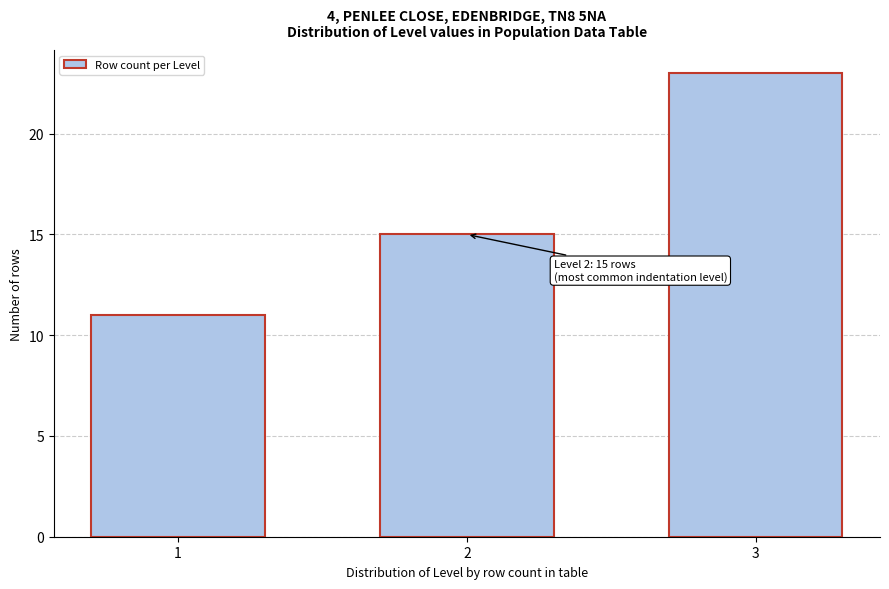

Reading left to right, extract all data points from this chart.

1=11	2=15	3=23